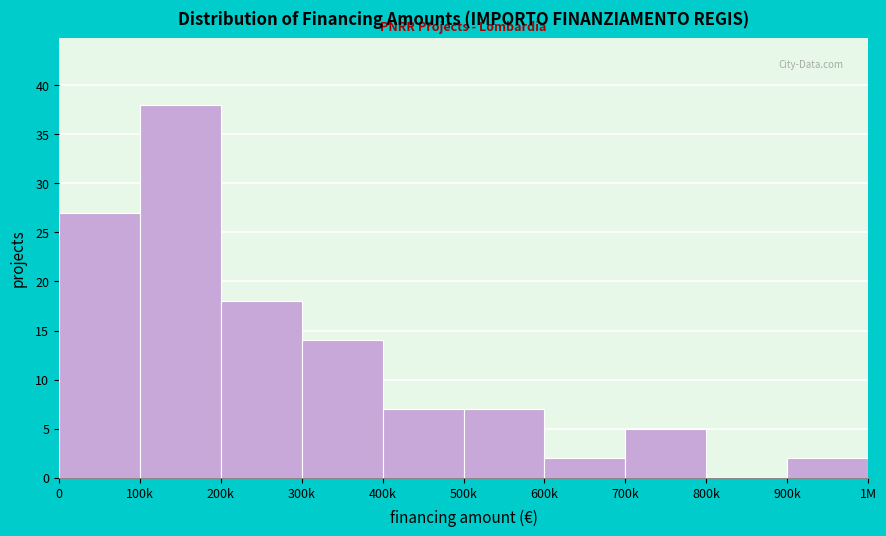

Reading left to right, what are all the values shown in this chart?

0=27	100k=38	200k=18	300k=14	400k=7	500k=7	600k=2	700k=5	800k=0	900k=2